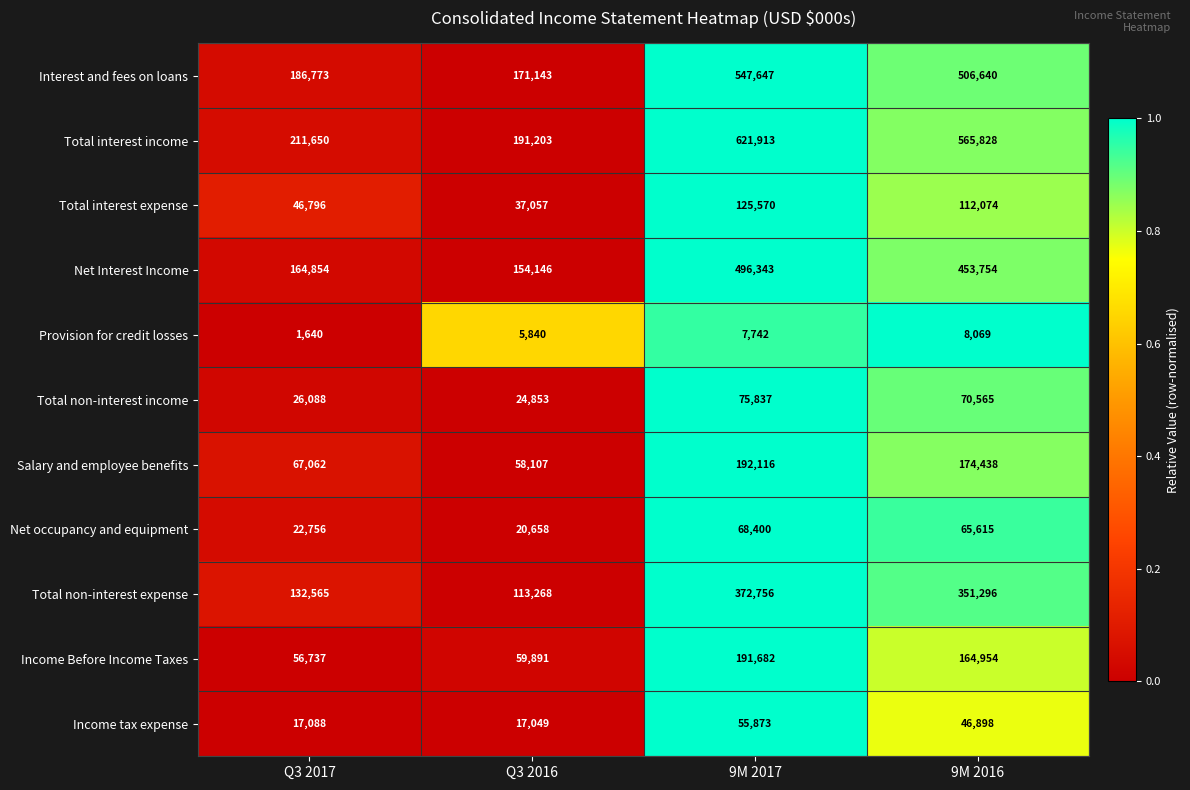

Which series has the largest total across all categories?

Total interest income